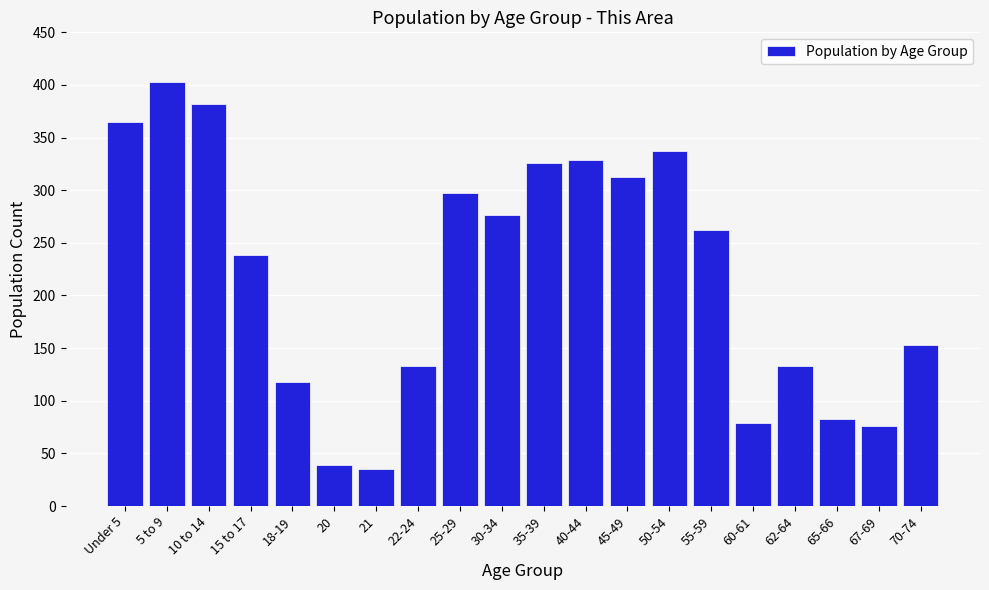

Reading right to left, transcribe all the data shown in this chart.

70-74=153	67-69=76	65-66=83	62-64=133	60-61=79	55-59=262	50-54=337	45-49=313	40-44=329	35-39=326	30-34=276	25-29=297	22-24=133	21=35	20=39	18-19=118	15 to 17=238	10 to 14=382	5 to 9=403	Under 5=365